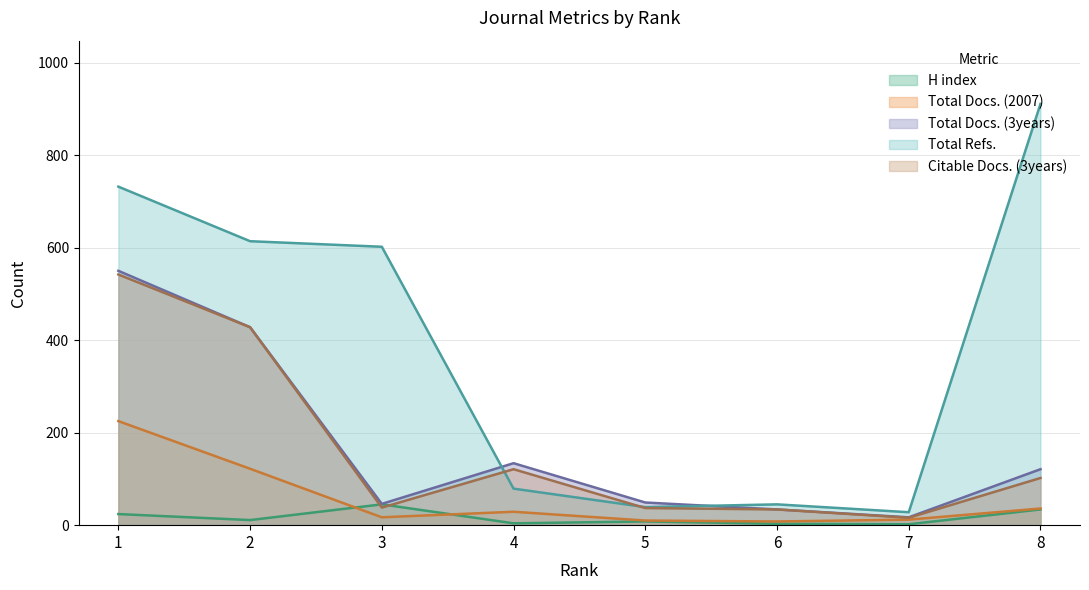

True or false: Total Docs. (2007) and Total Refs. cross at least once.

False